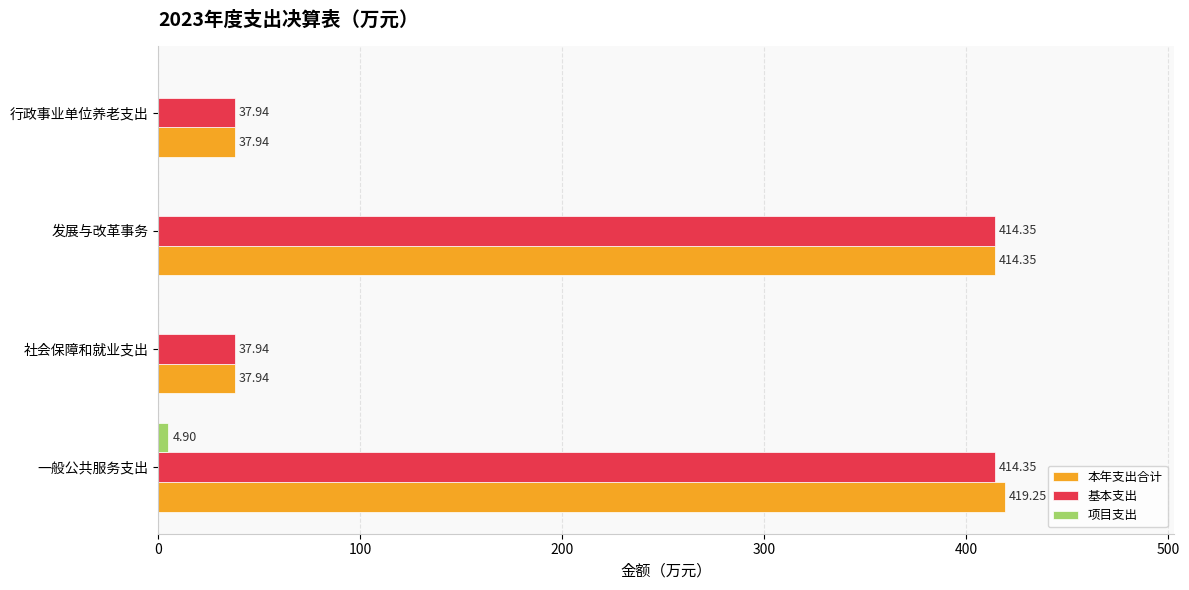

At which category does the chart reach its peak across all series?

一般公共服务支出